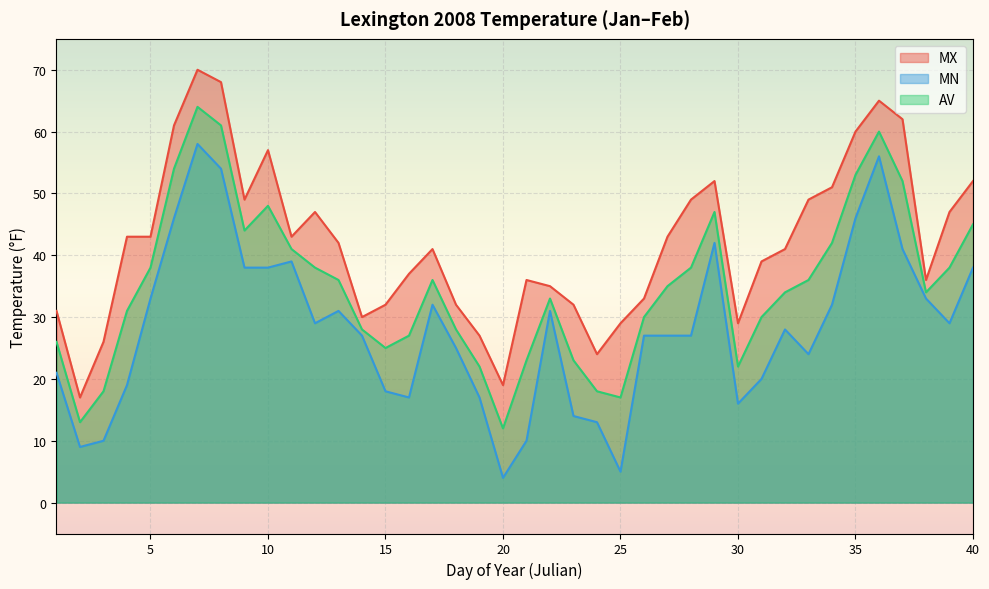

What are all the series names shown in the legend?

MX, MN, AV